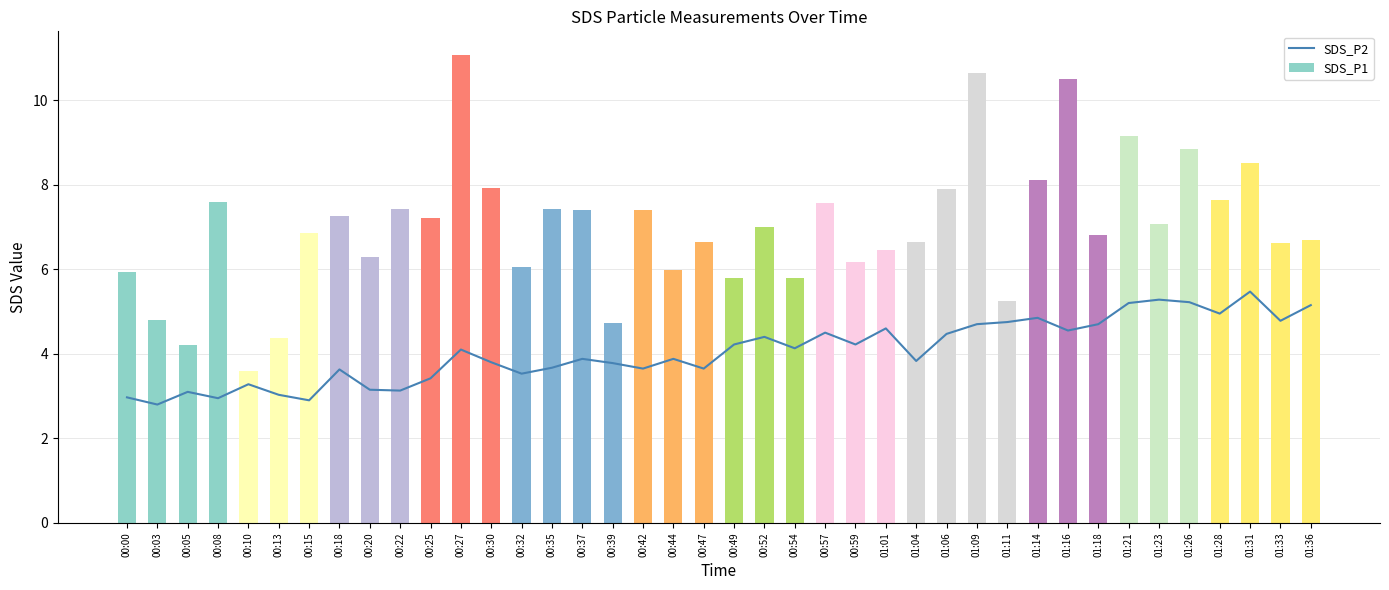

List the series in order of their peak value, lowest first.

SDS_P2, SDS_P1